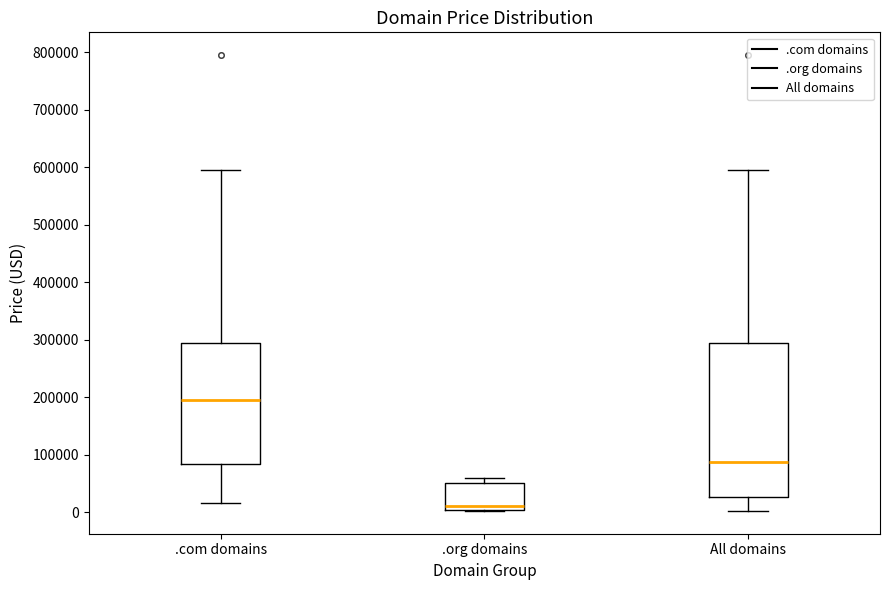

Where is the lower edge of the box for All domains on the y-axis? The values are not printed on the chart, so give them approximately, as read against the axis.

30000